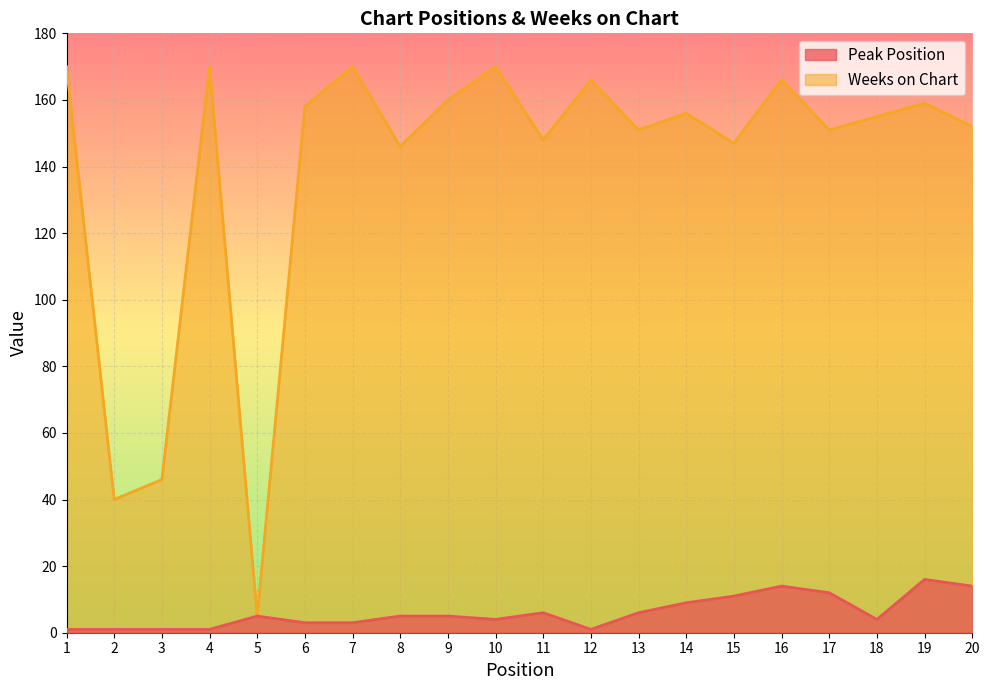

Rank the categories by Weeks on Chart value from lowest to highest.

5, 2, 3, 8, 15, 11, 13, 17, 20, 18, 14, 6, 19, 9, 12, 16, 1, 4, 7, 10